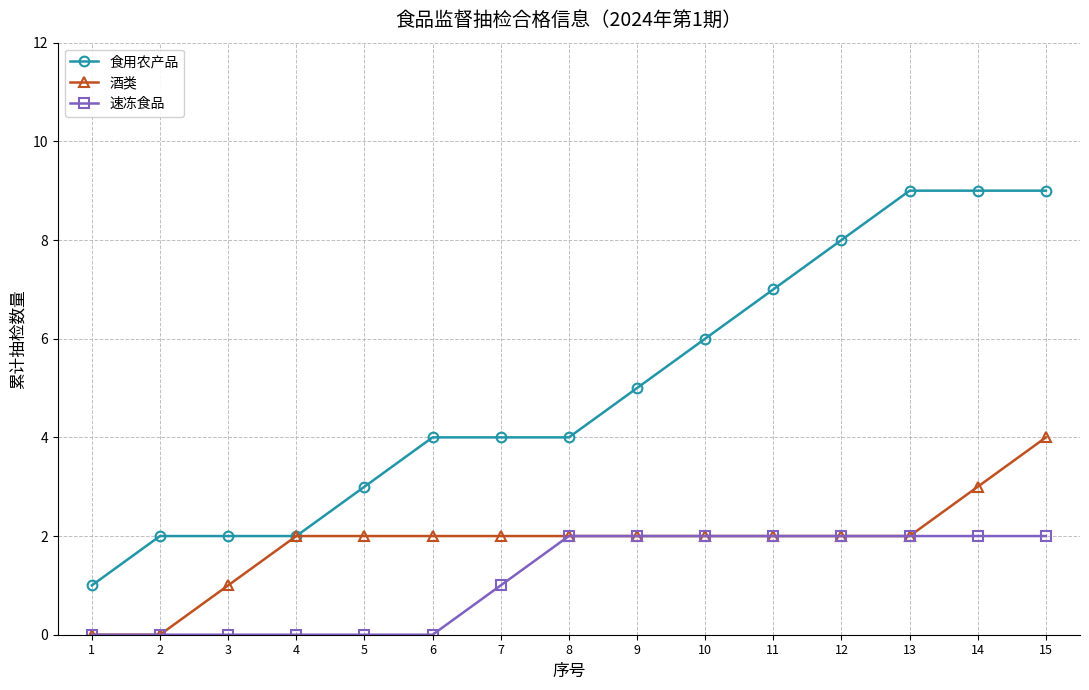

Which series has the widest spread of values?

食用农产品